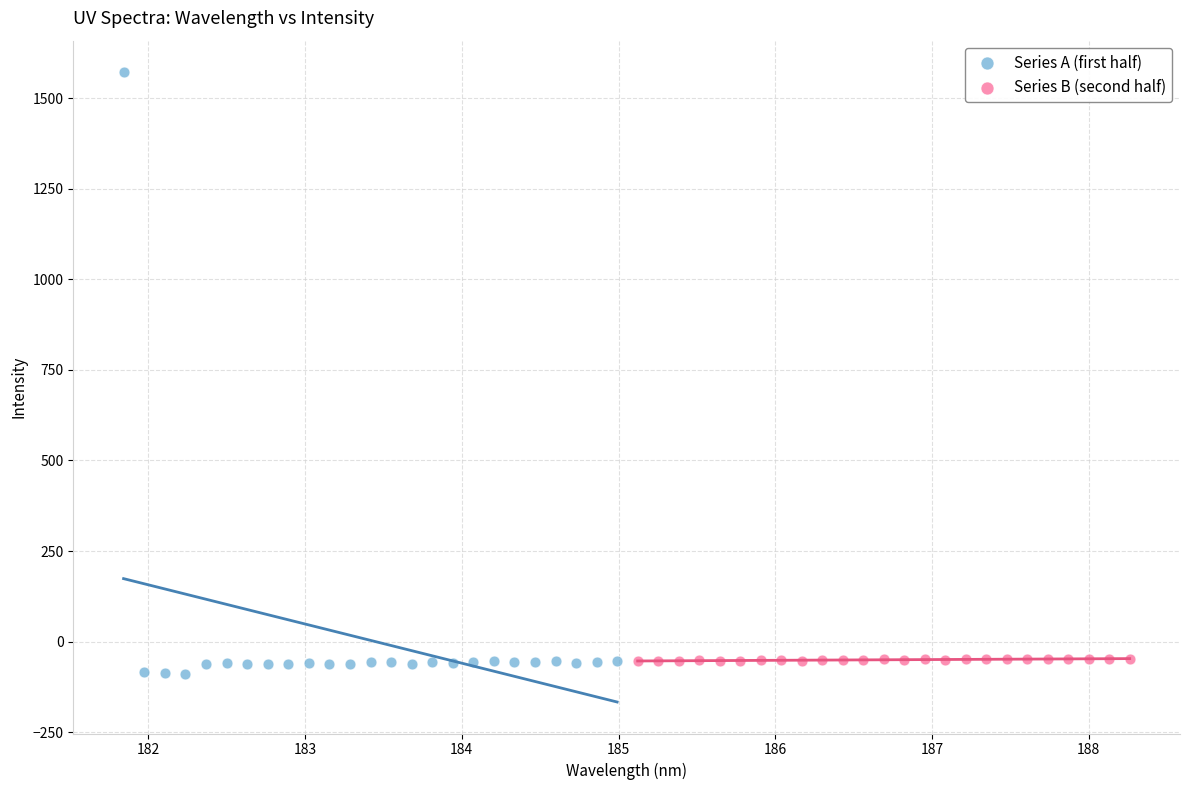

Which series reaches the minimum Y coordinate?

Series A (first half)